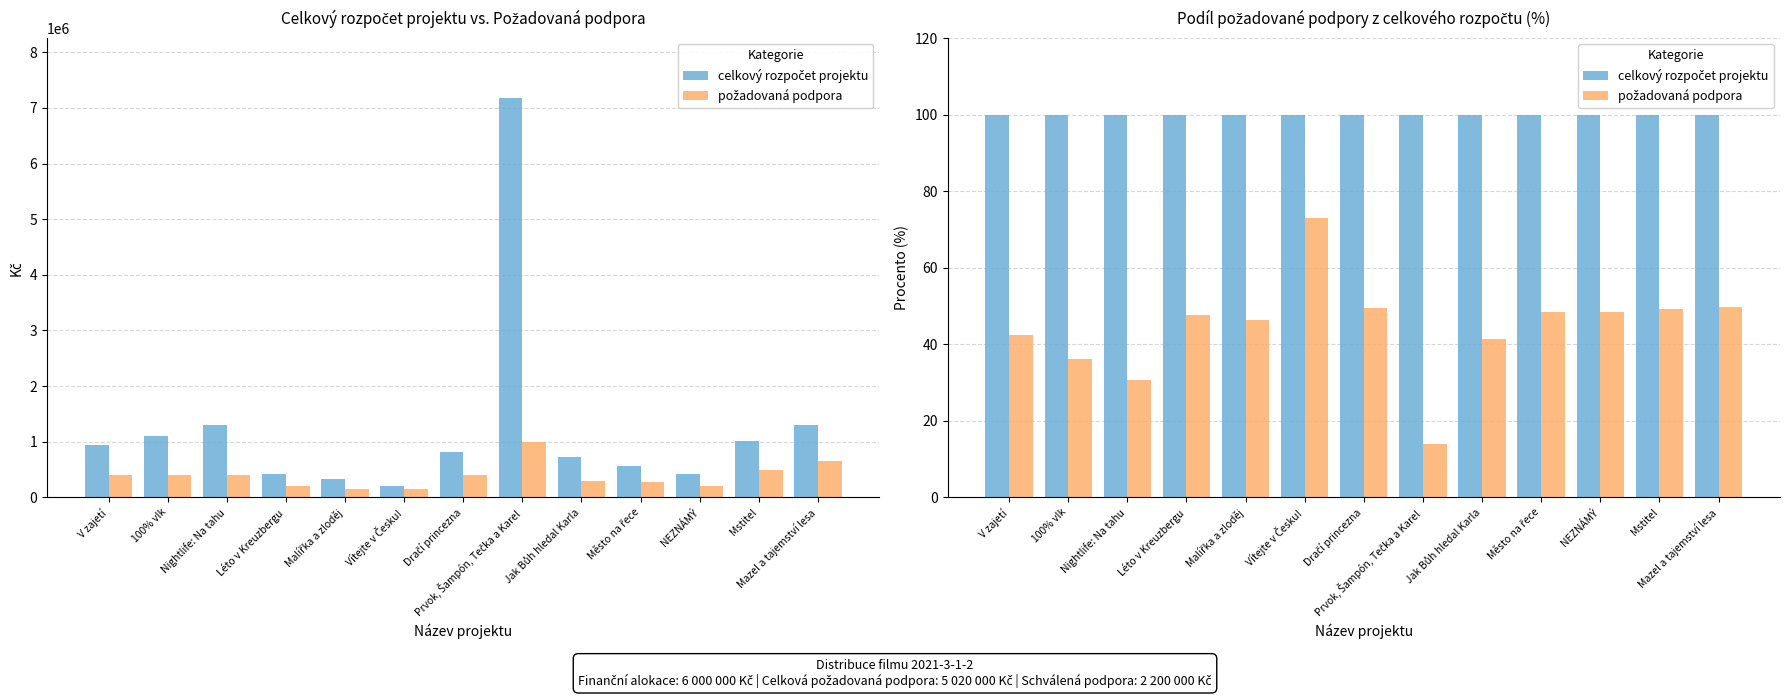

List the series in order of their peak value, lowest first.

požadovaná podpora, celkový rozpočet projektu